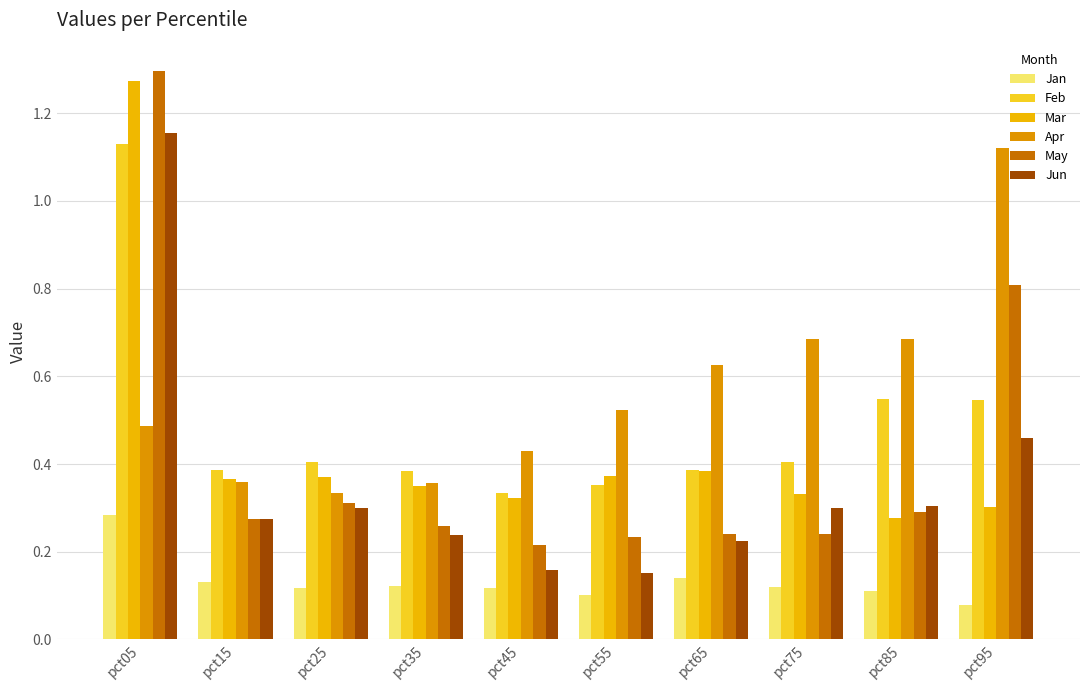

How many bars are there in total?

60